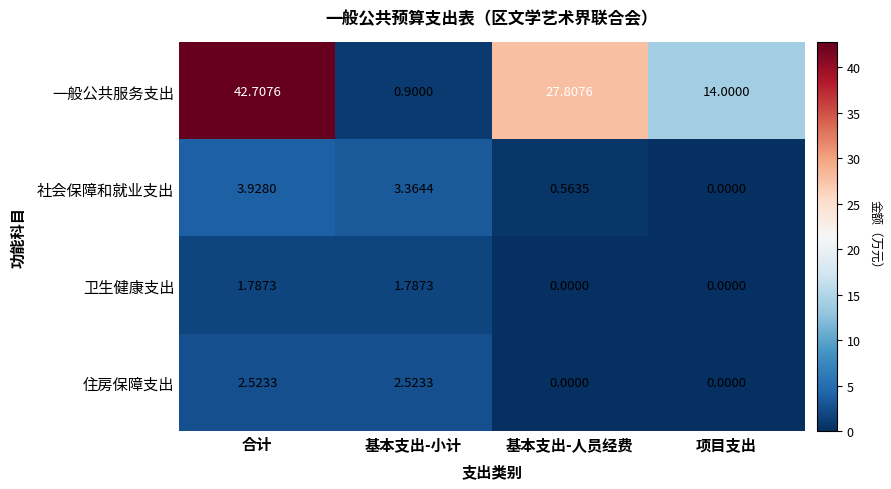

What is the total value across all series at 基本支出-人员经费?

28.4